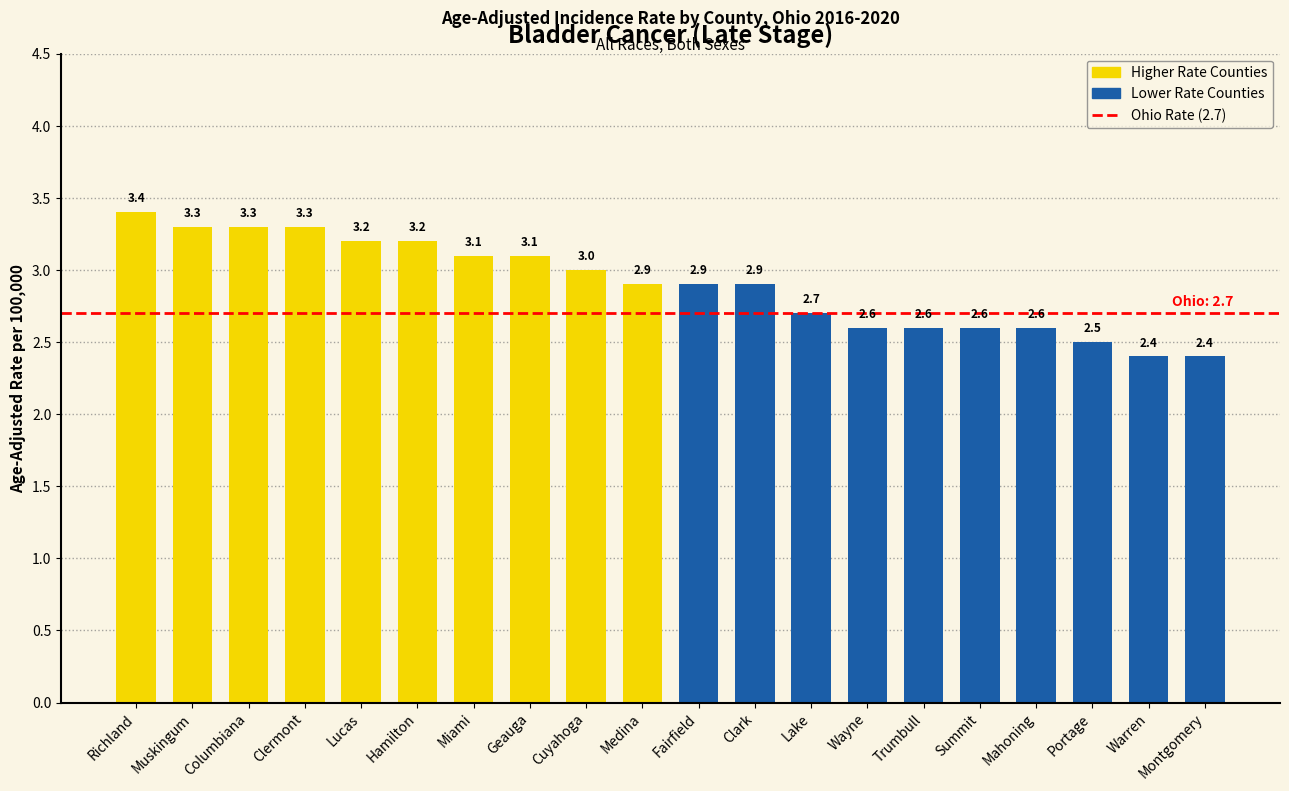

What is the label of the 6th bar from the right?

Trumbull